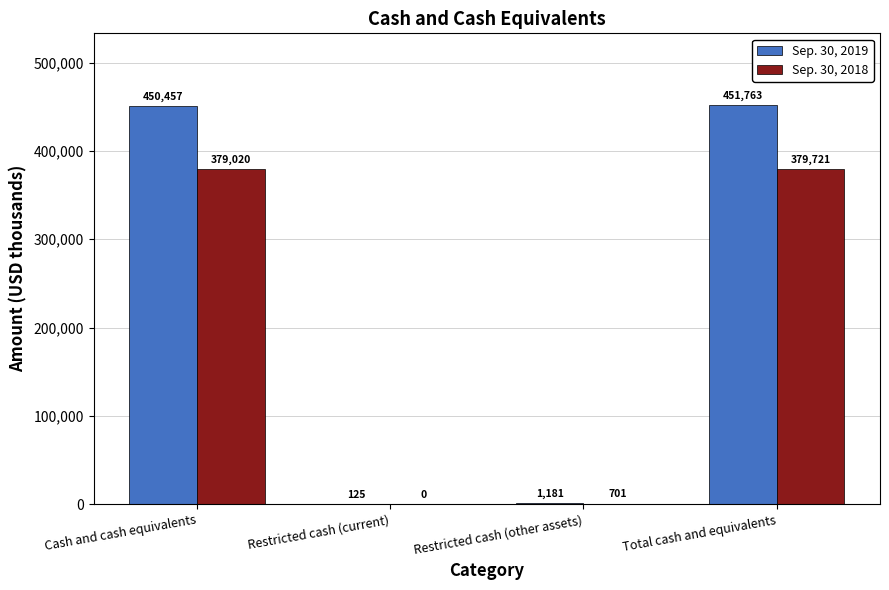

What is the average value of the Sep. 30, 2019 series?

225882